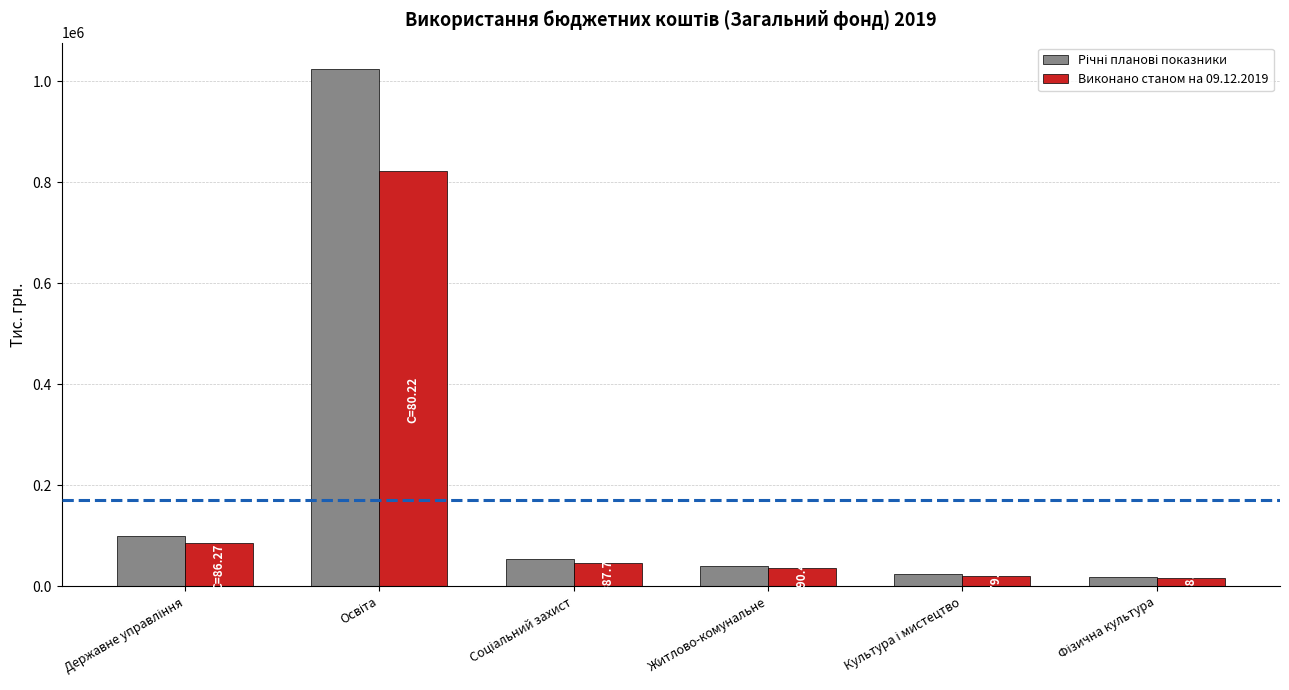

Does the chart contain stacked bars?

No